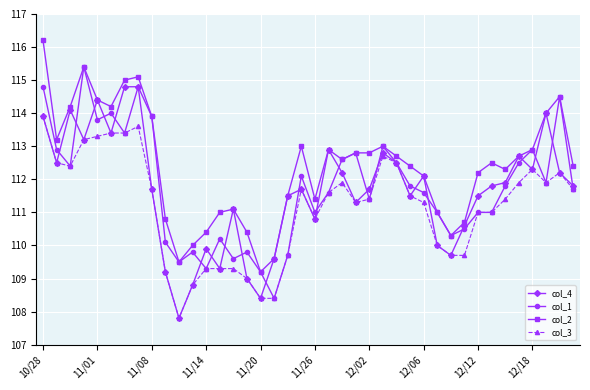

Which series has the largest total across all categories?

col_2